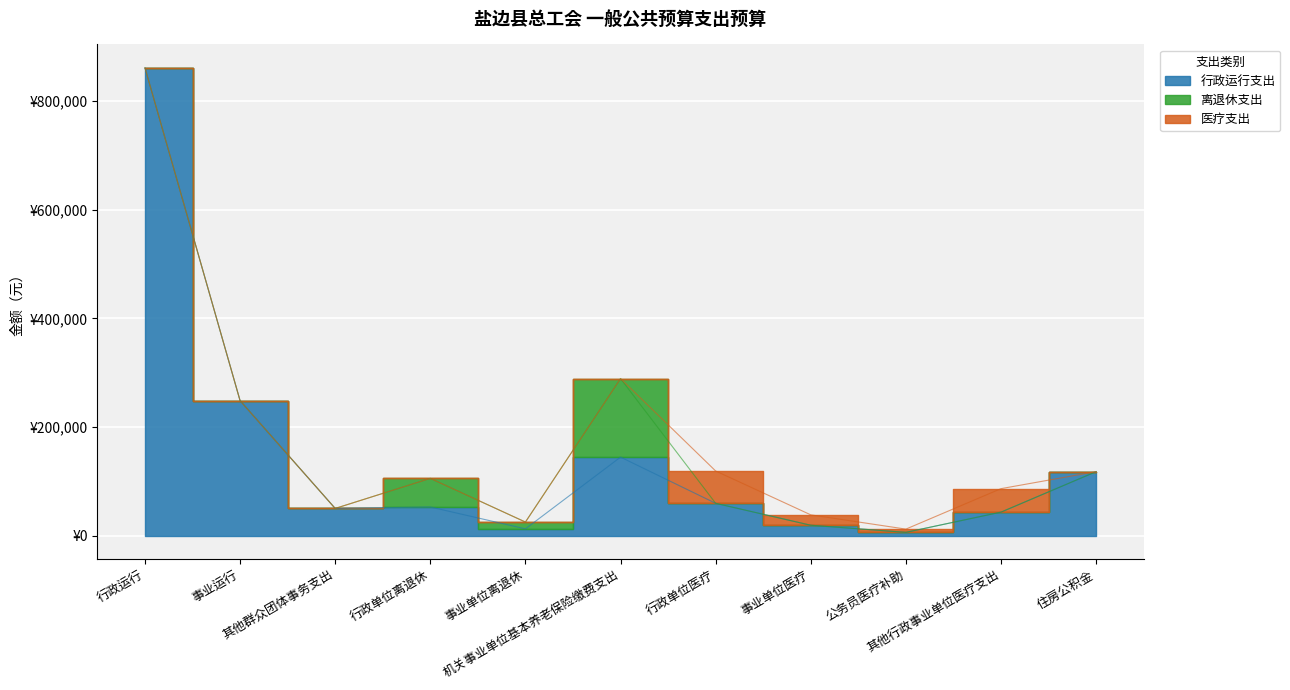

Which category has the highest value in the 离退休支出 series?

机关事业单位基本养老保险缴费支出